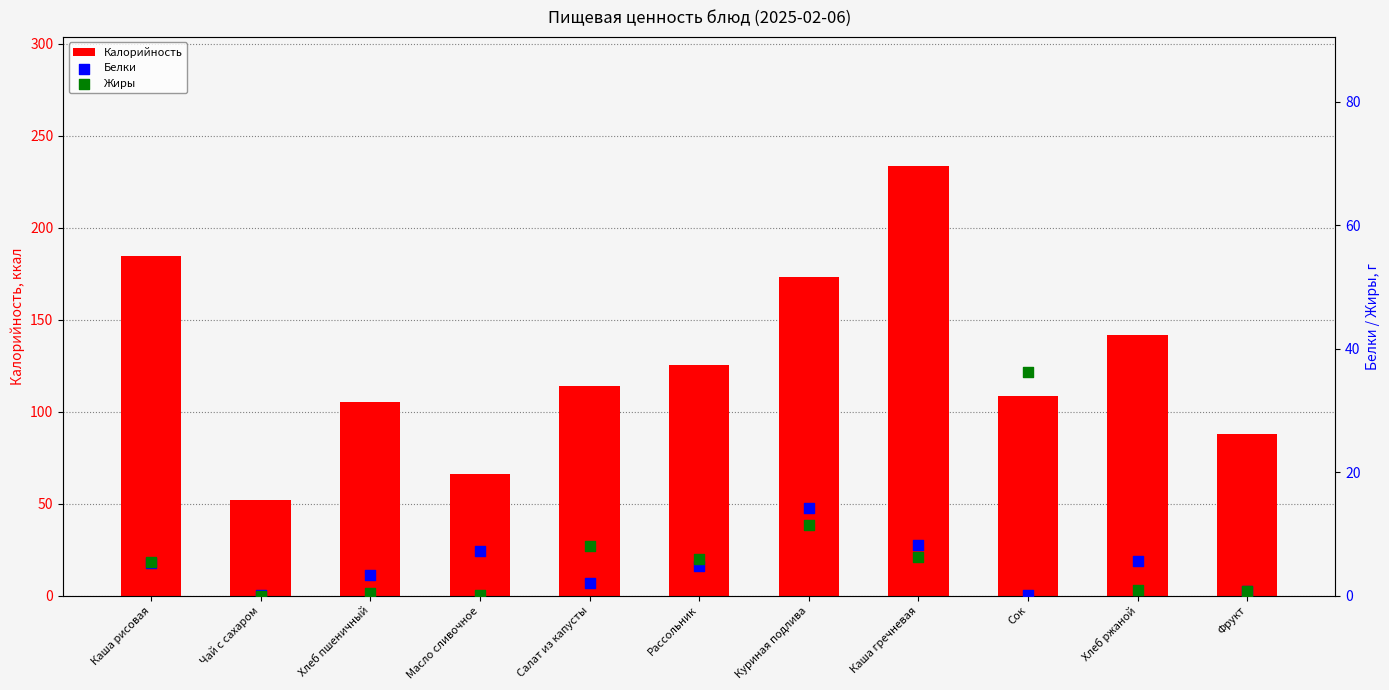

Is the value of Калорийность at Хлеб пшеничный greater than the value of Жиры at Чай с сахаром?

Yes